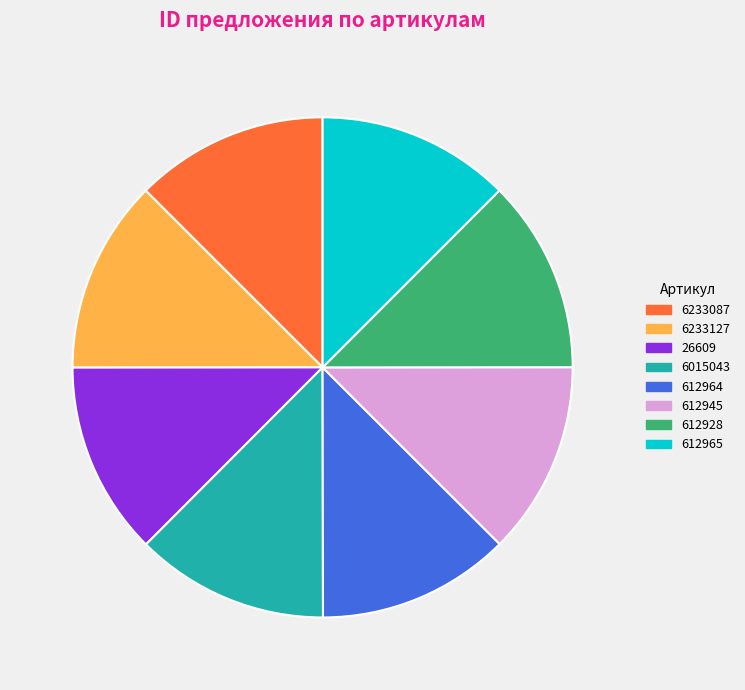

Do 6233087 and 612928 together represent more than half of the pie?

No